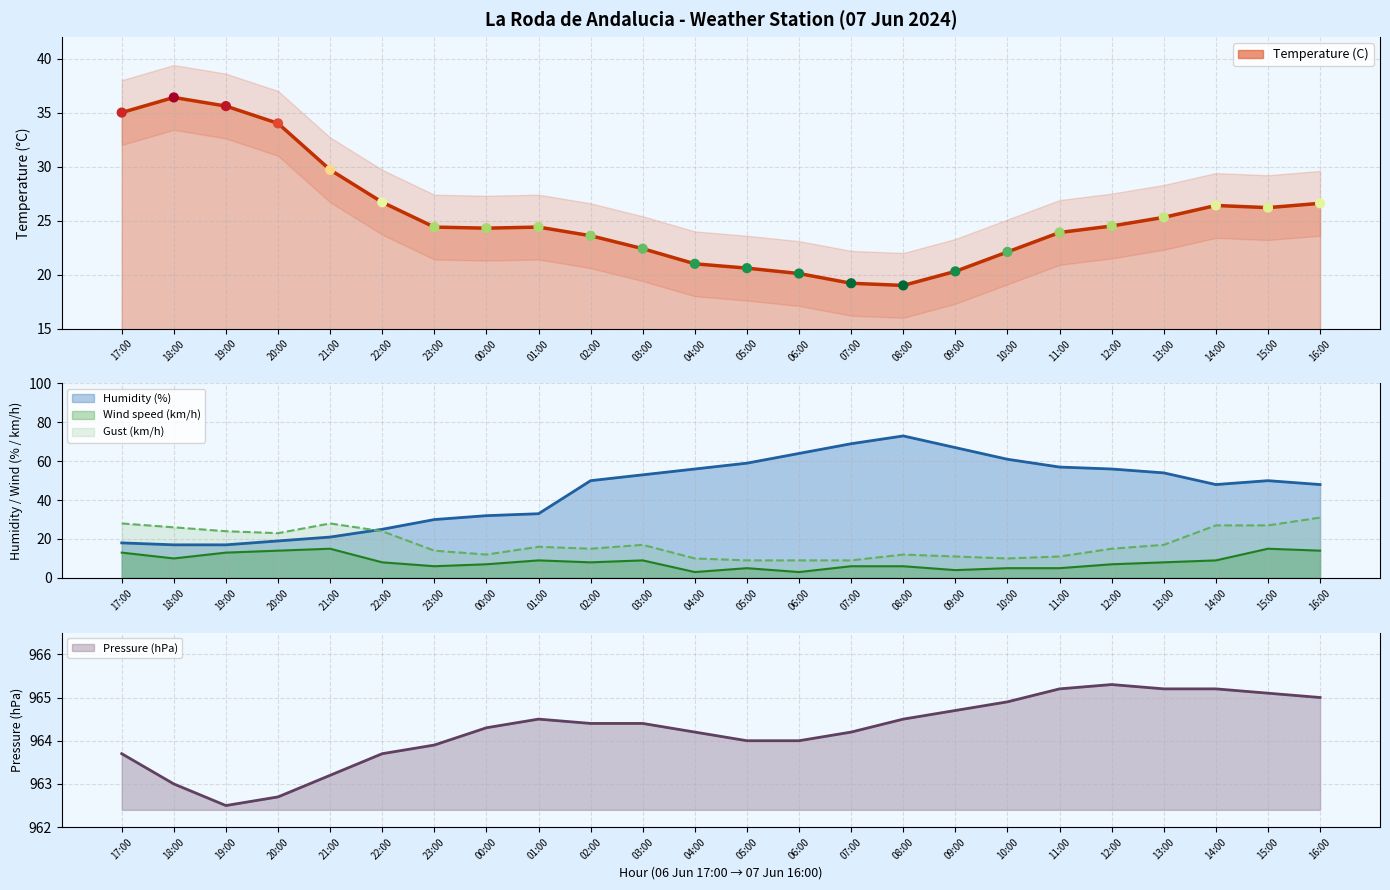

Which series has the largest total across all categories?

Pressure (hPa)